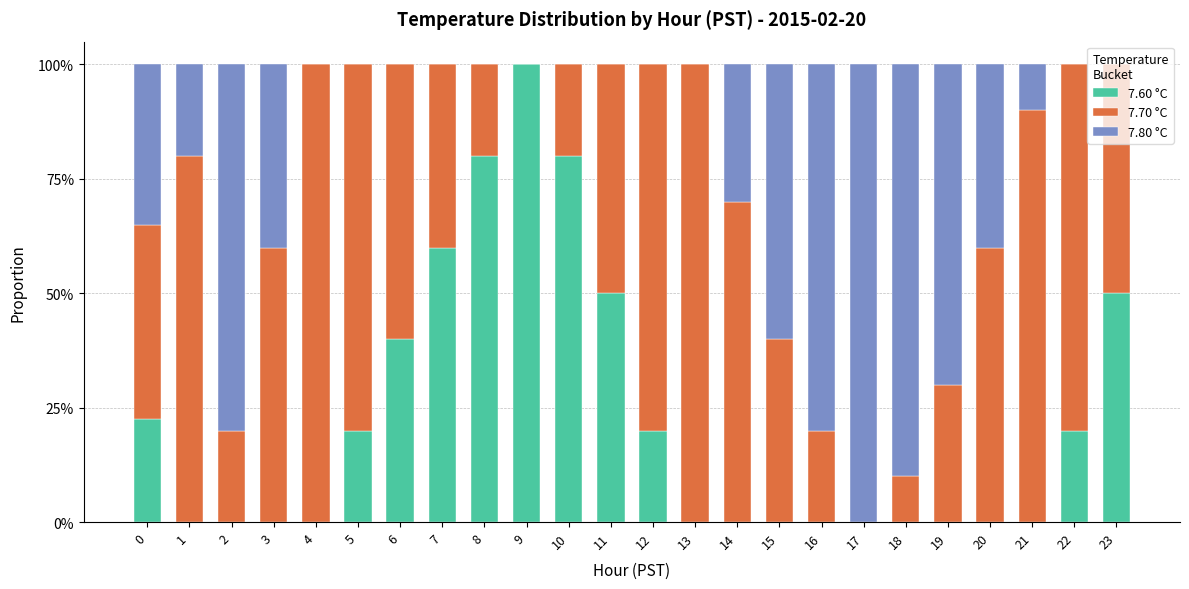

The 7.60 °C series shows 0.1 at 6. True or false?

False